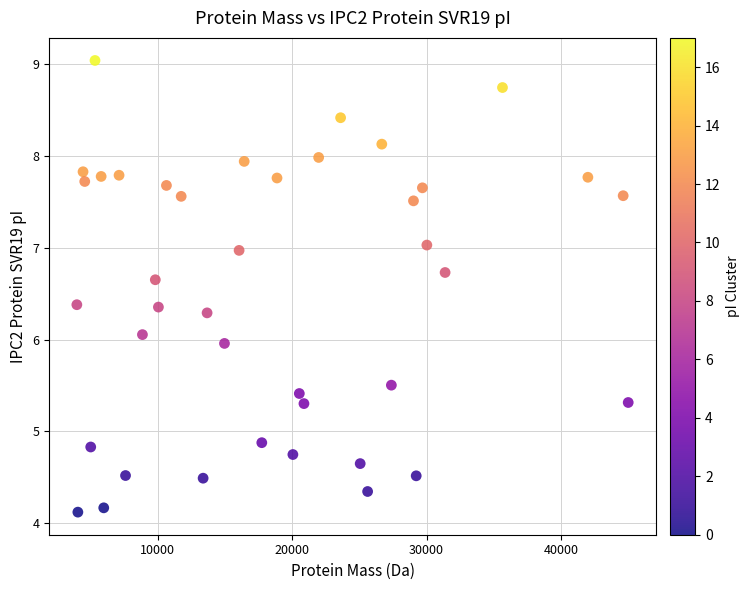

What is the range of X values (max minus min)?

41036.1